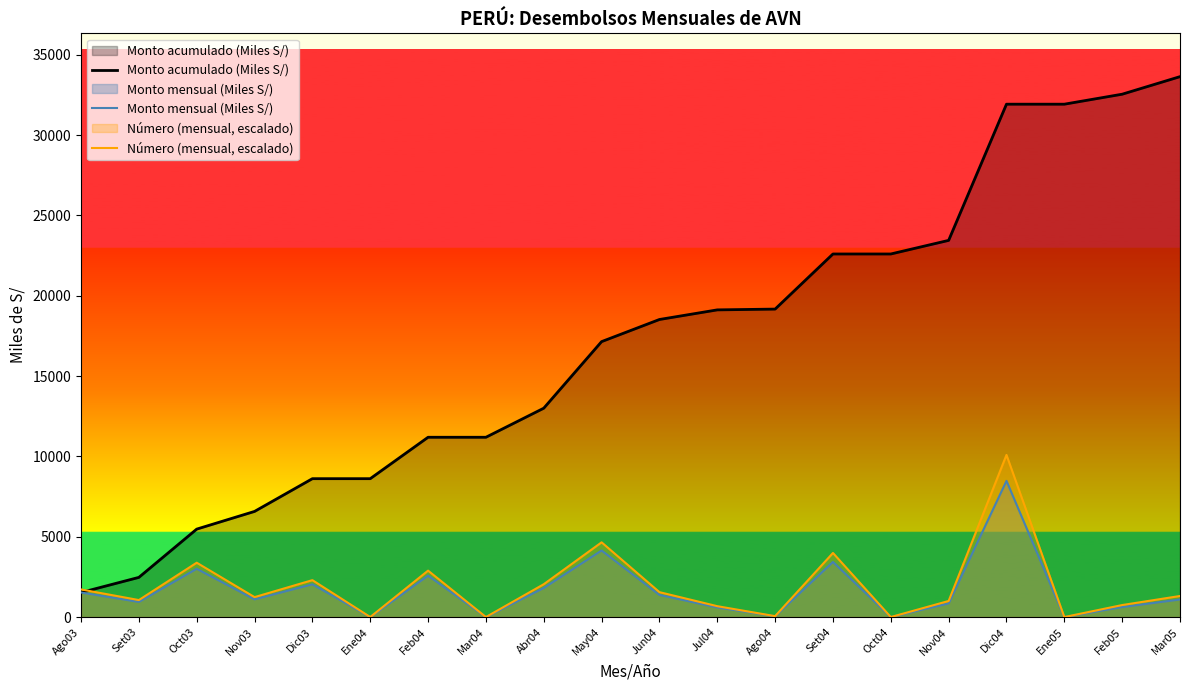

Rank the series at Oct04 from lowest to highest value.

Monto mensual (Miles S/), Número (mensual, escalado), Monto acumulado (Miles S/)